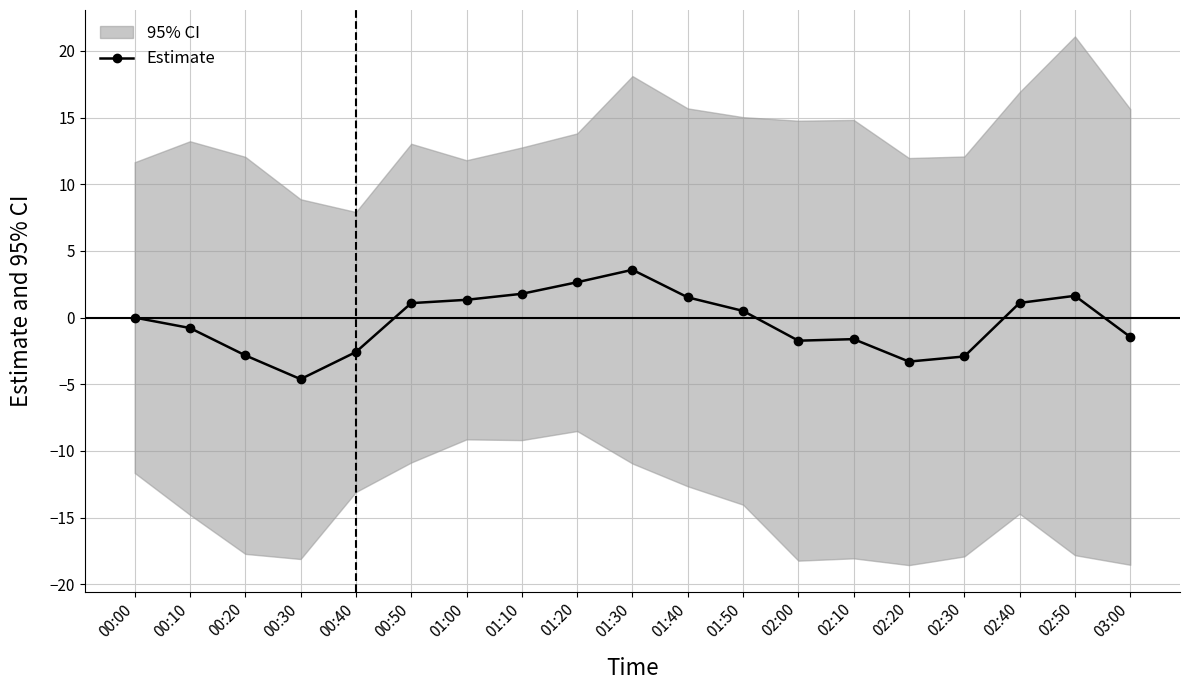

Between 00:00 and 01:50, which is larger?

01:50